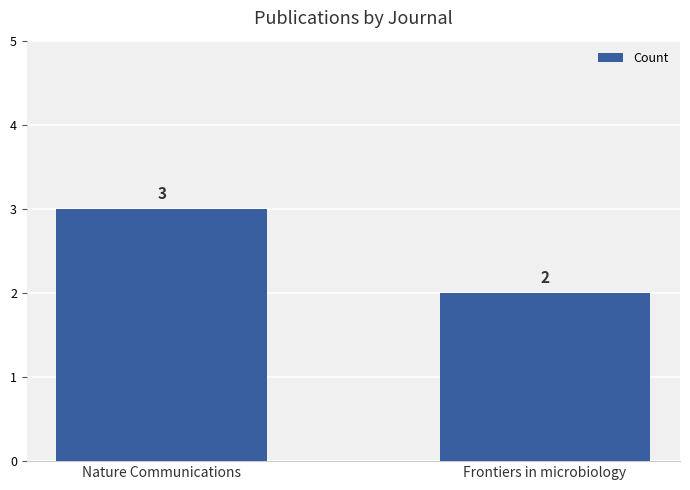

Reading left to right, transcribe all the data shown in this chart.

3	2